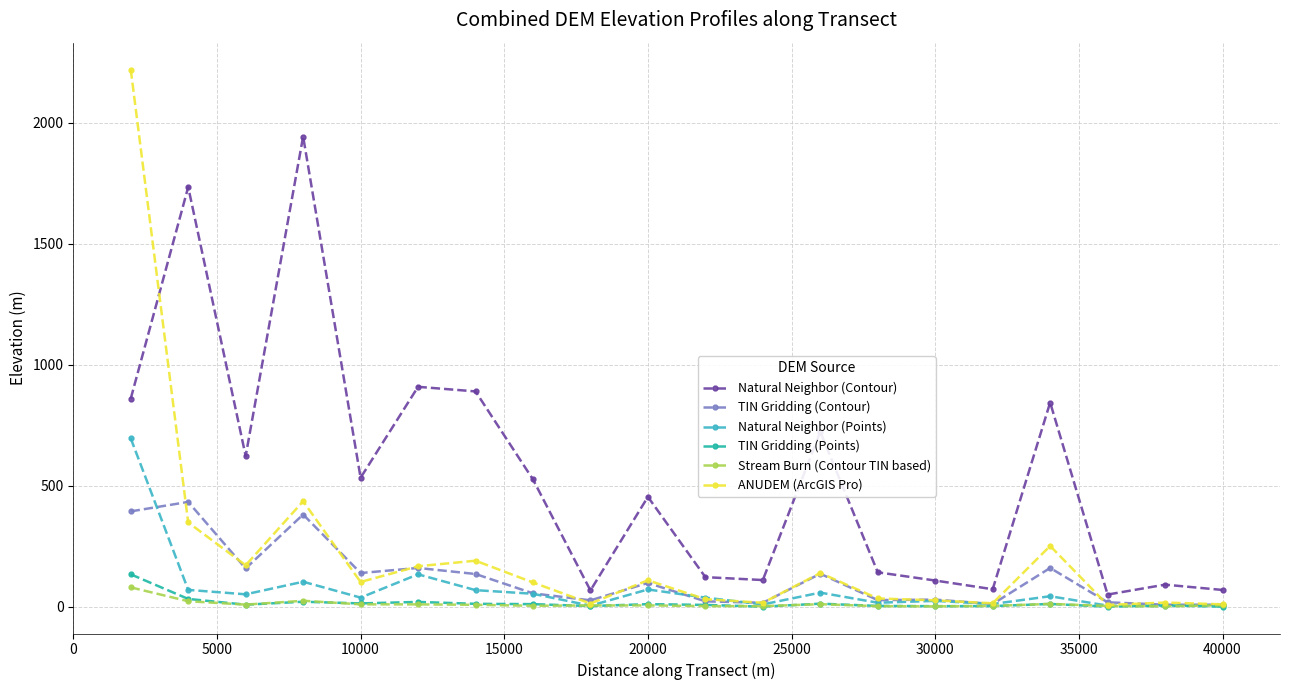

At how many categories does at least one series exceed 1633?

3